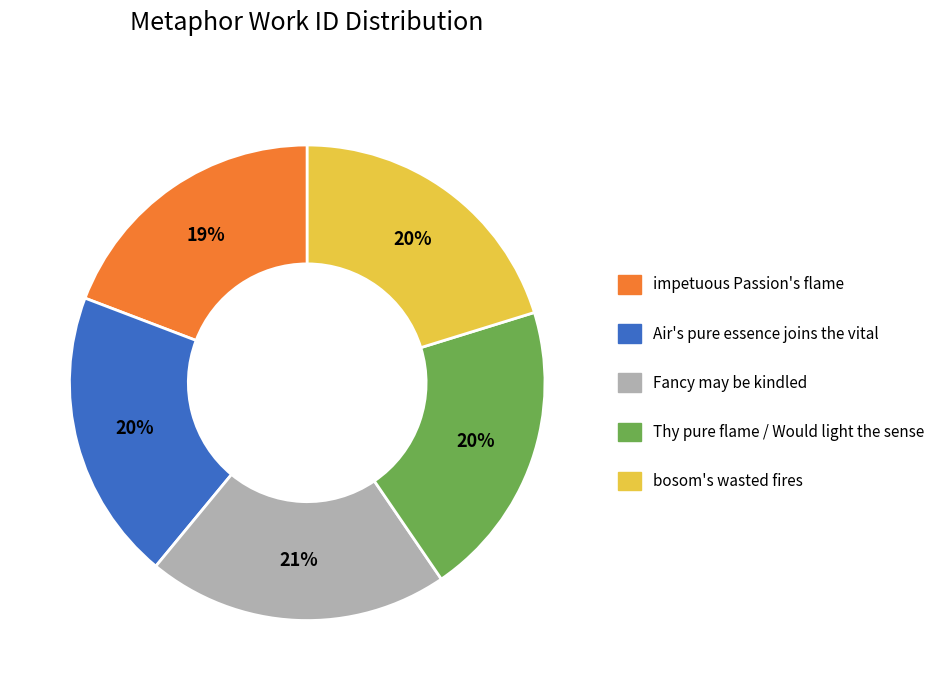

The bosom's wasted fires slice represents 15% of the pie. True or false?

False